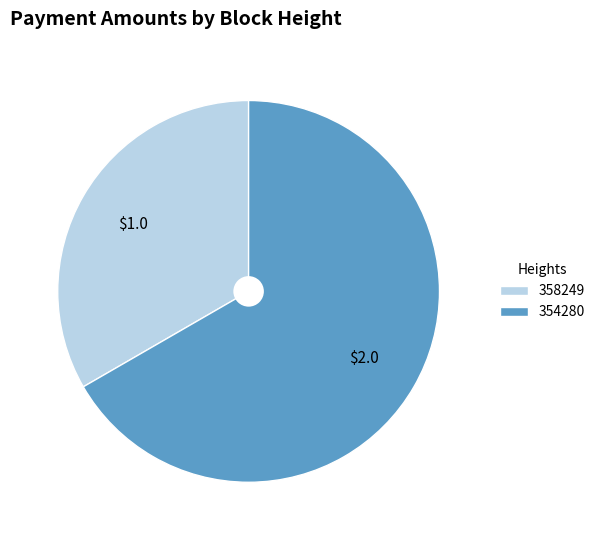

Rank the categories by value from highest to lowest.

354280, 358249